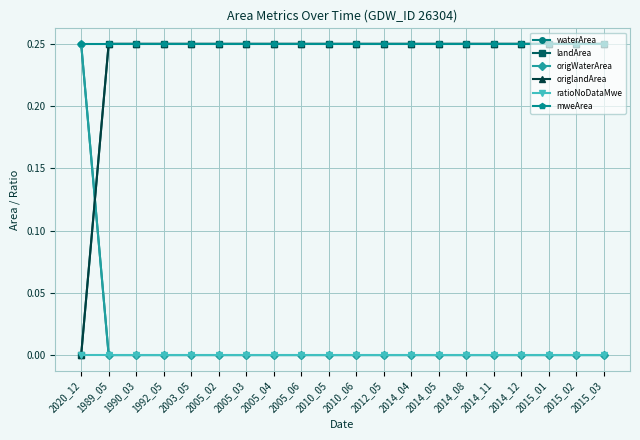

Is it true that mweArea equals 0.4 at 2015_03?

False